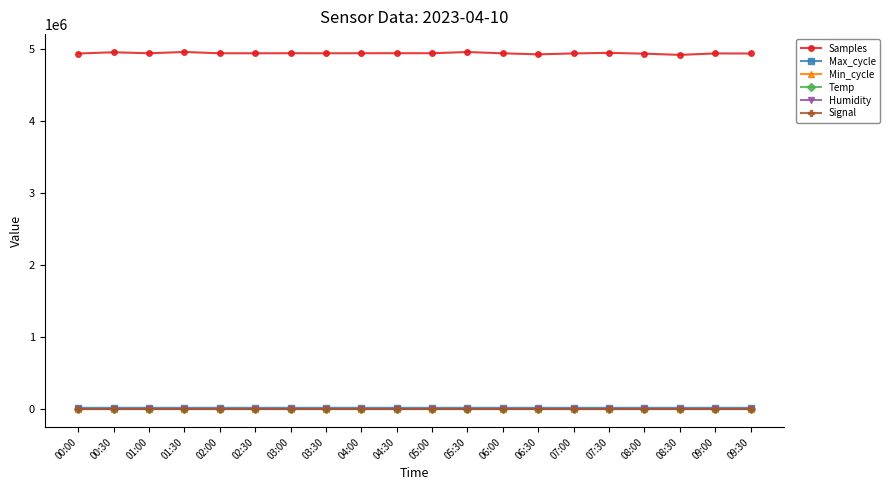

Is the value of Humidity at 08:30 greater than the value of Samples at 02:30?

No